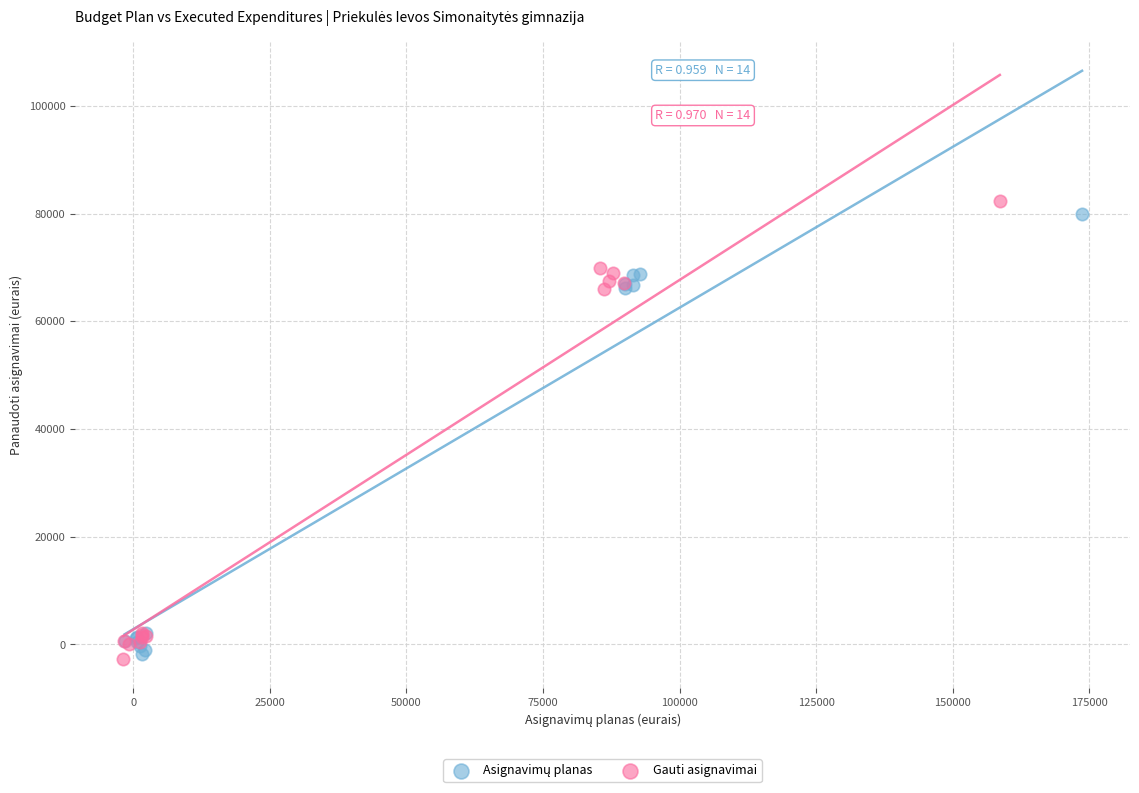

Which series has the widest spread of Y values?

Gauti asignavimai